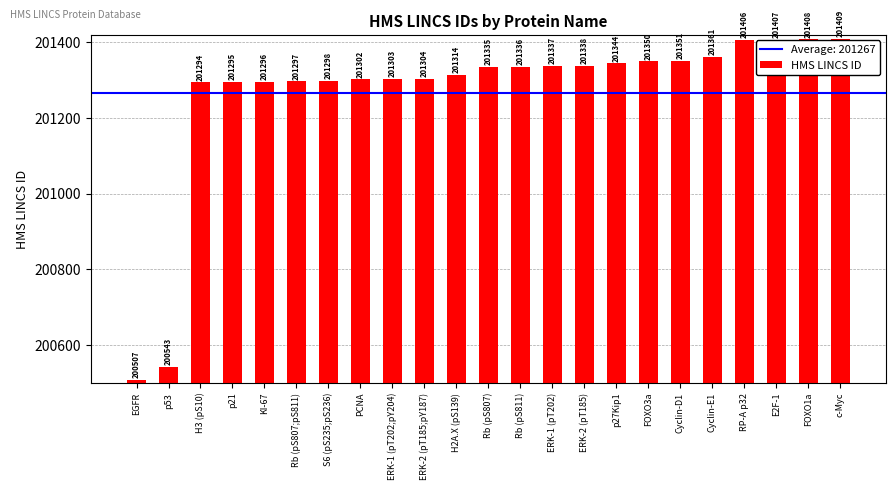

What is the change in value from H3 (pS10) to Rb (pS811)?

+42